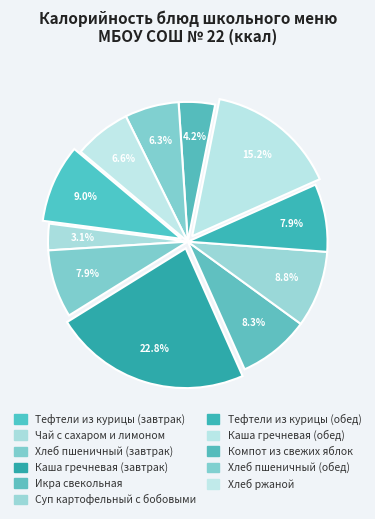

How many segments does this pie chart have?

11